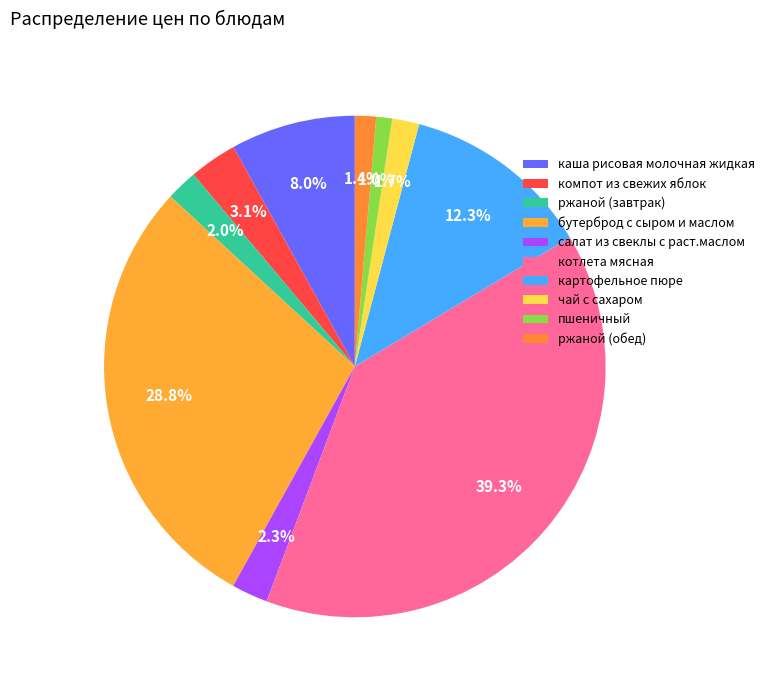

Do ржаной (обед) and чай с сахаром together represent more than half of the pie?

No